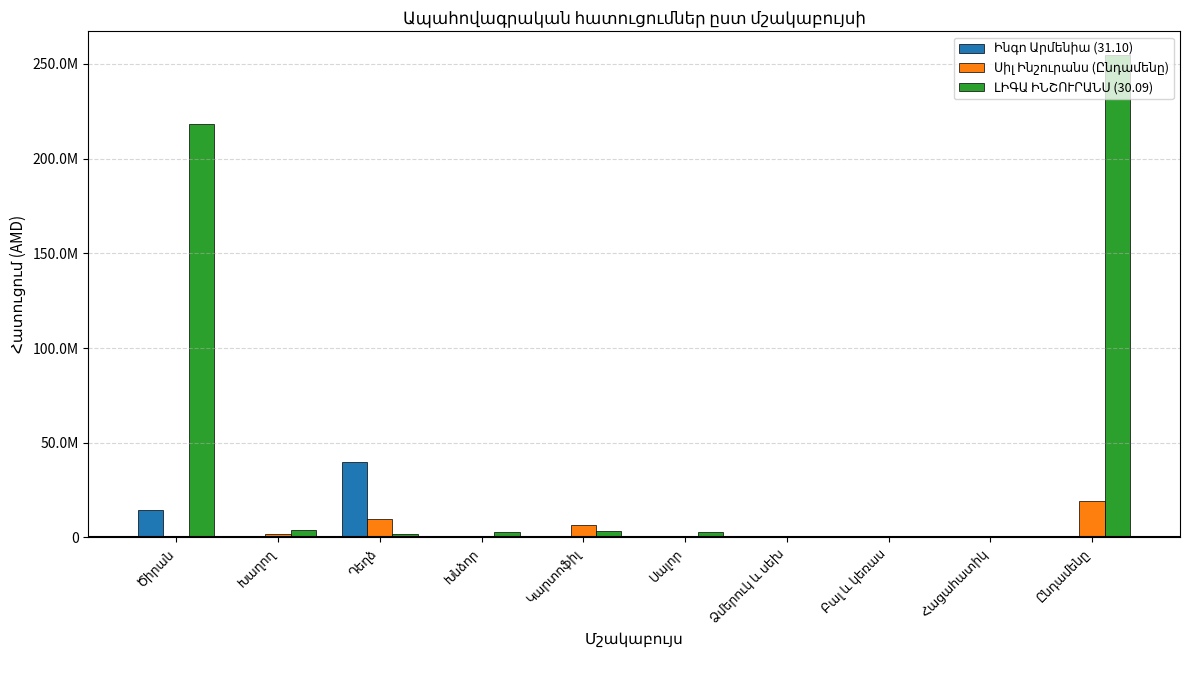

True or false: Ինգո Արմենիա (31.10) has a value of -12184224 at Խաղող.

False